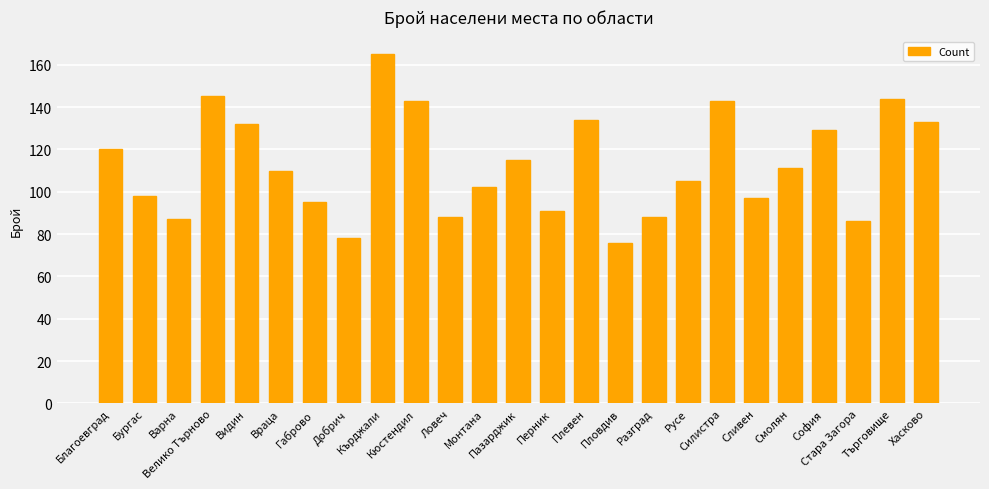

What is the value of the 15th bar from the left?

134